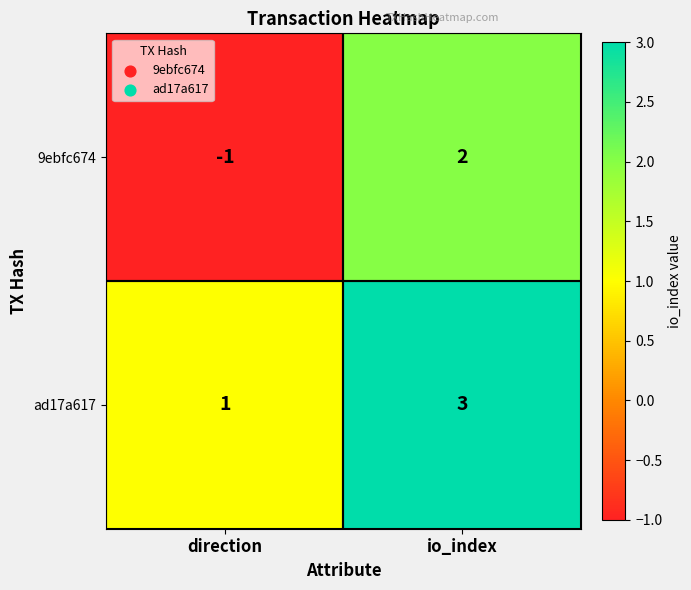

Rank the series at direction from lowest to highest value.

9ebfc674, ad17a617